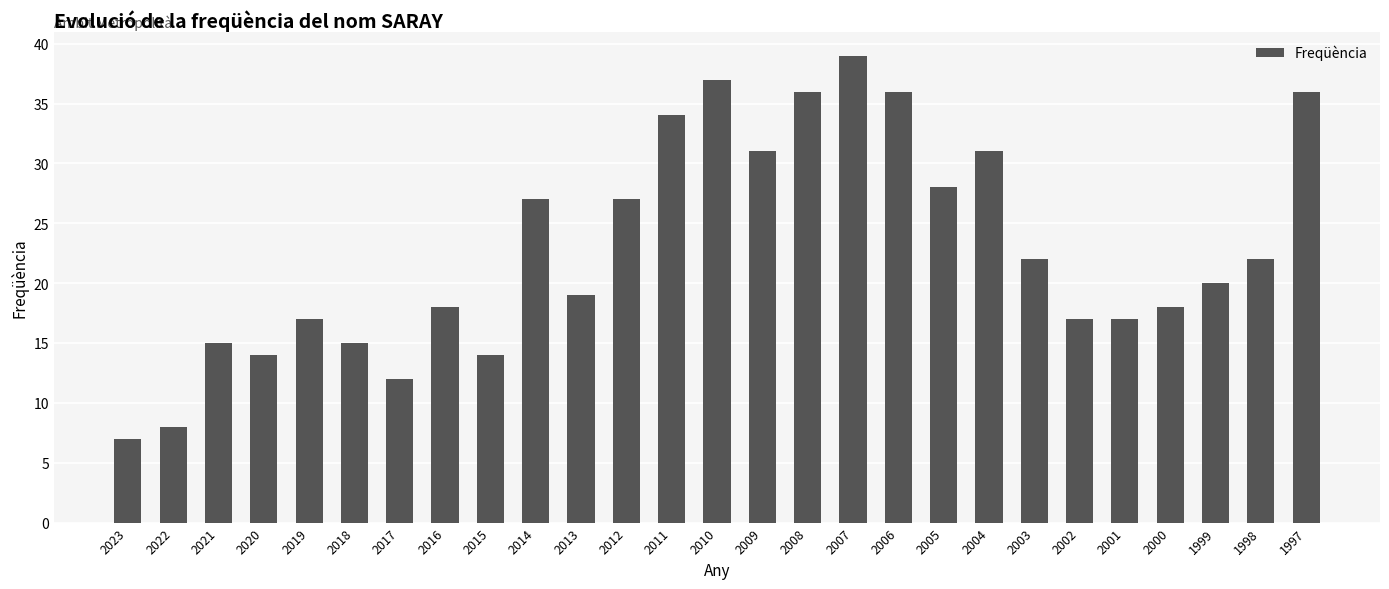

The value at 2001 is 5. True or false?

False